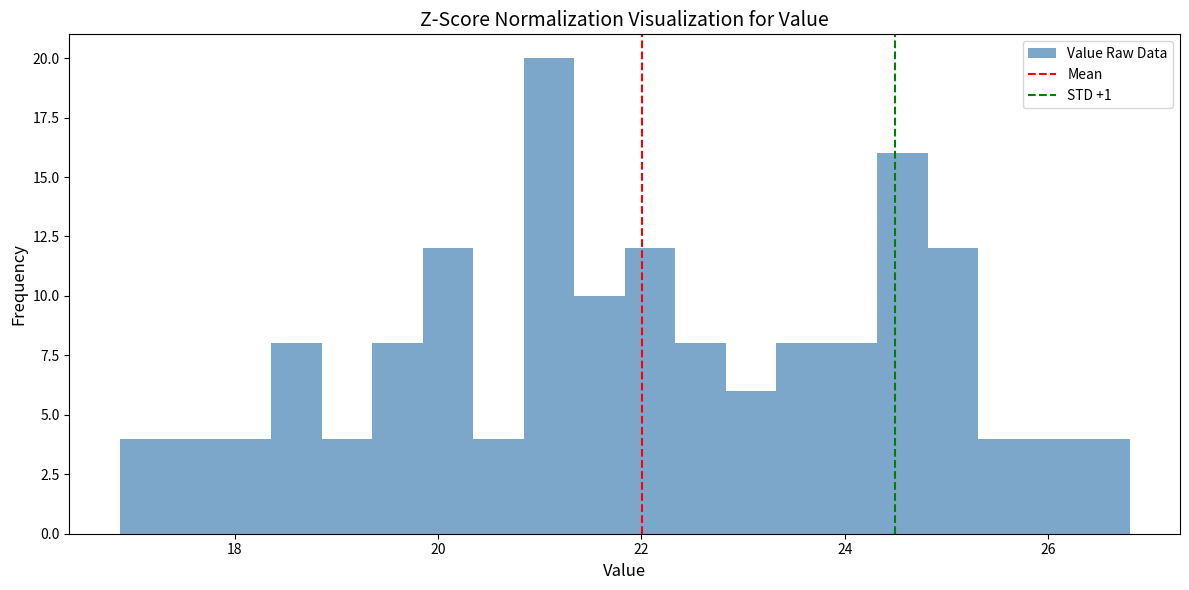

Read against the x-axis, roughly where is the centre of the tallest bar?

21.0